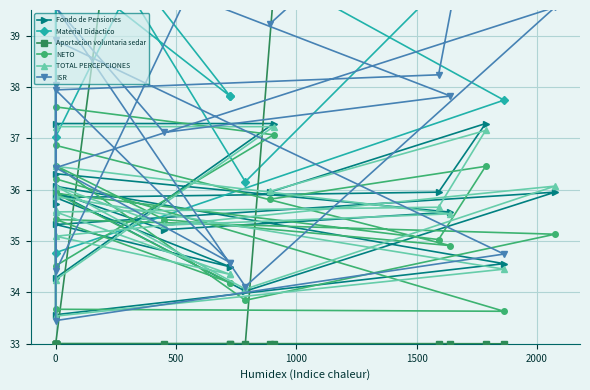

What is the label of the 17th point from the left?

16